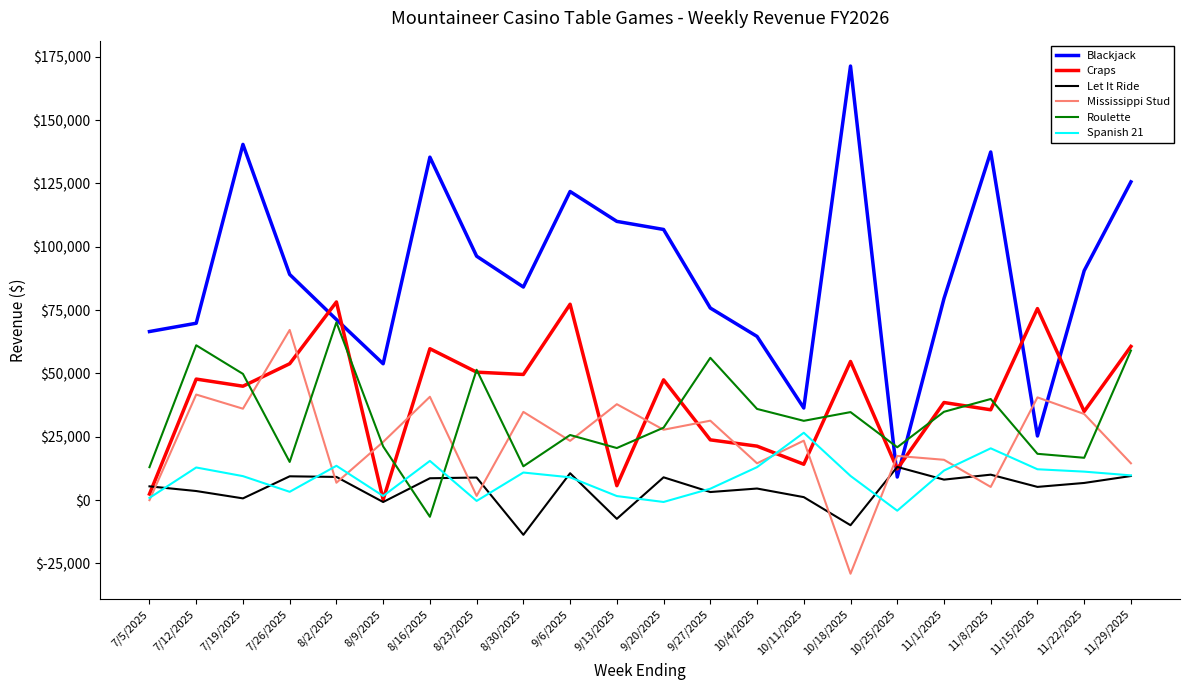

At how many categories does at least one series exceed 74714?

16